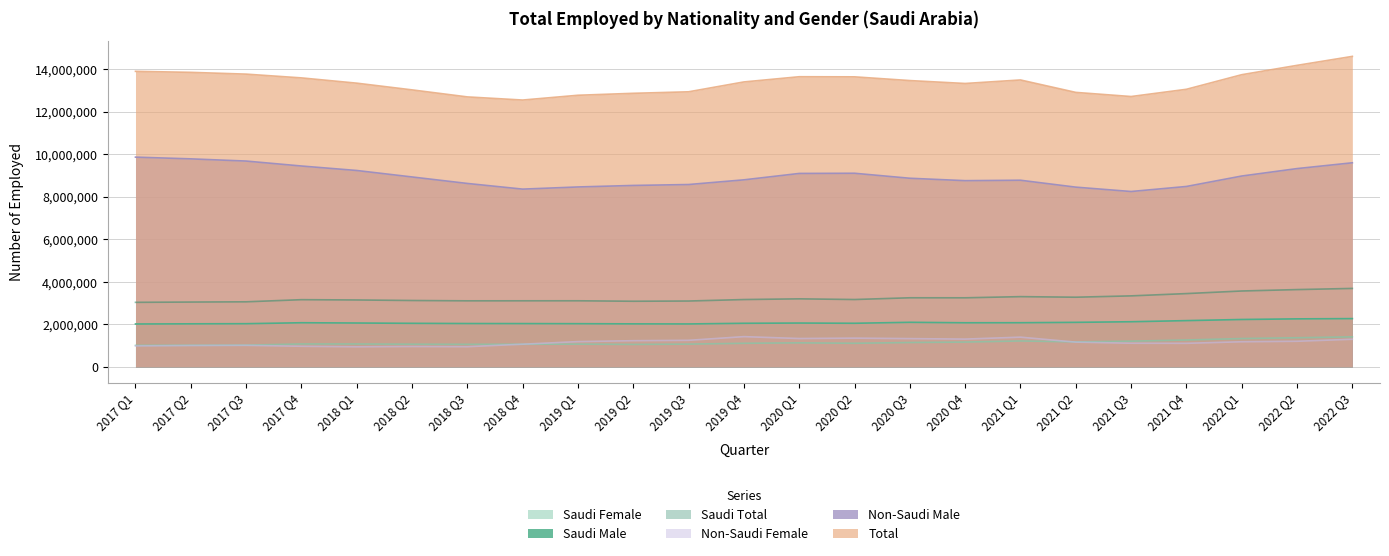

What is the value of the Saudi Total point at the 13th from the left?

3203423